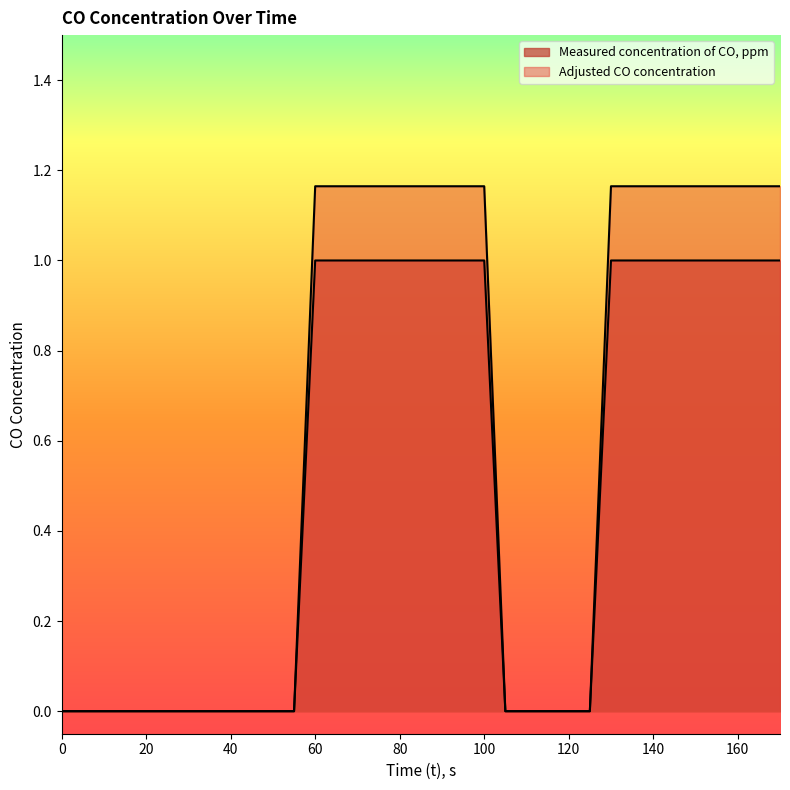

What is the average value of the Measured concentration of CO, ppm series?

0.5